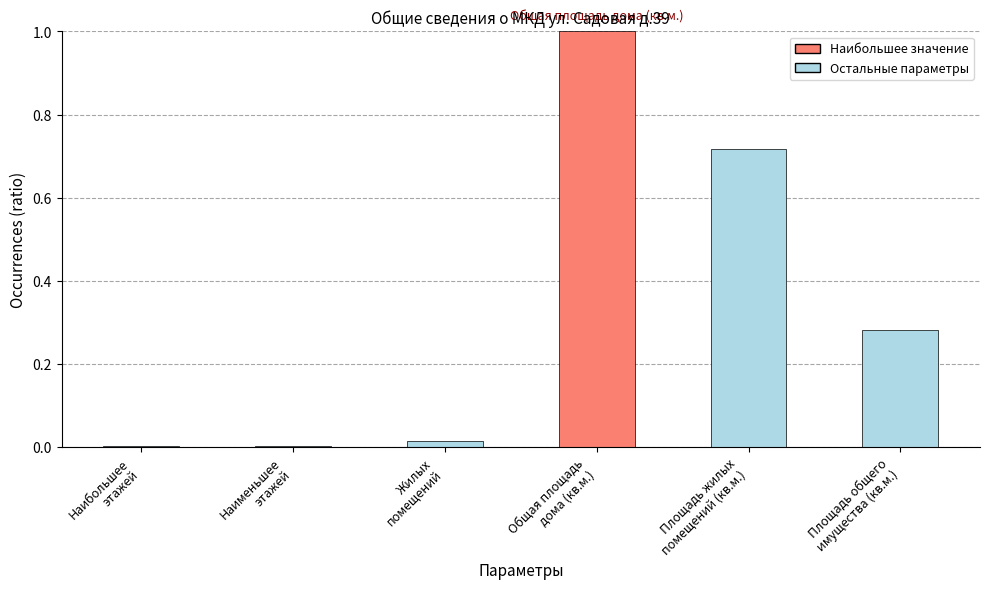

Which has a higher value, Площадь жилых
помещений (кв.м.) or Наибольшее
этажей?

Площадь жилых
помещений (кв.м.)